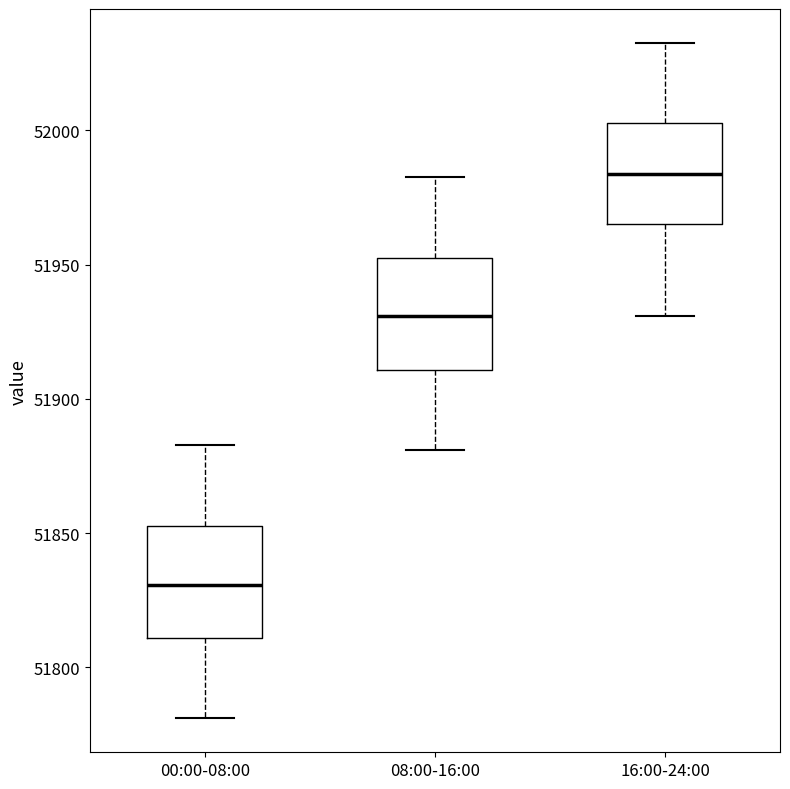

Reading left to right, read every box against the y-axis: the position of its median line, the range the box covers, and the ends of its whiskers. The values are not printed on the chart, so give them approximately, as read against the axis.

00:00-08:00: median 51830, box 51810 to 51855, whiskers 51780 to 51885
08:00-16:00: median 51930, box 51910 to 51955, whiskers 51880 to 51985
16:00-24:00: median 51985, box 51965 to 52005, whiskers 51930 to 52035